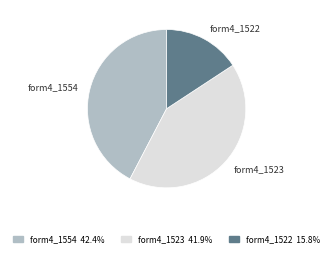

Is there a majority slice in this chart?

No